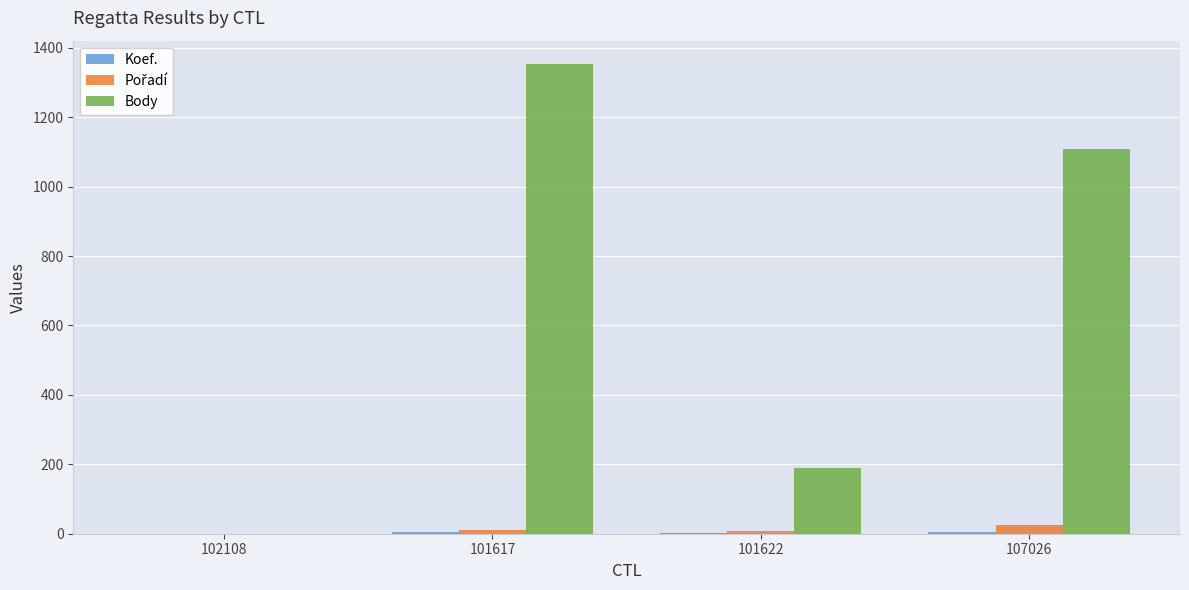

Which series changed the most between 101617 and 101622?

Body